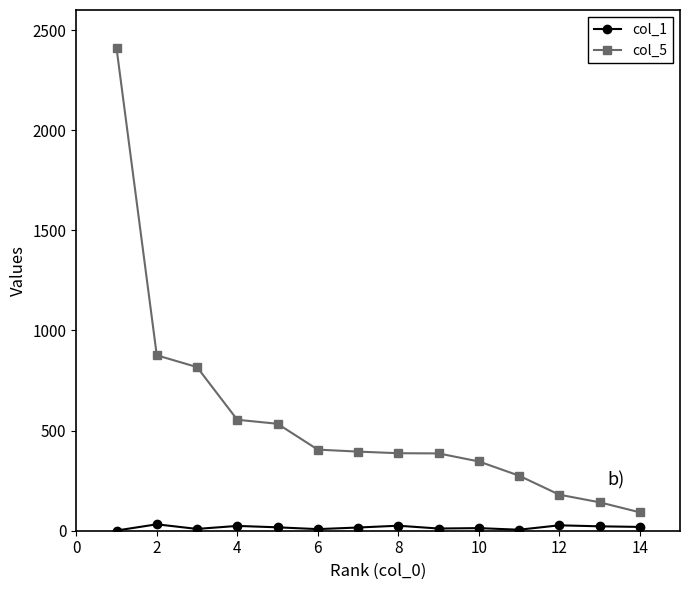

True or false: col_1 has more than 0 points higher than both neighbors.

True